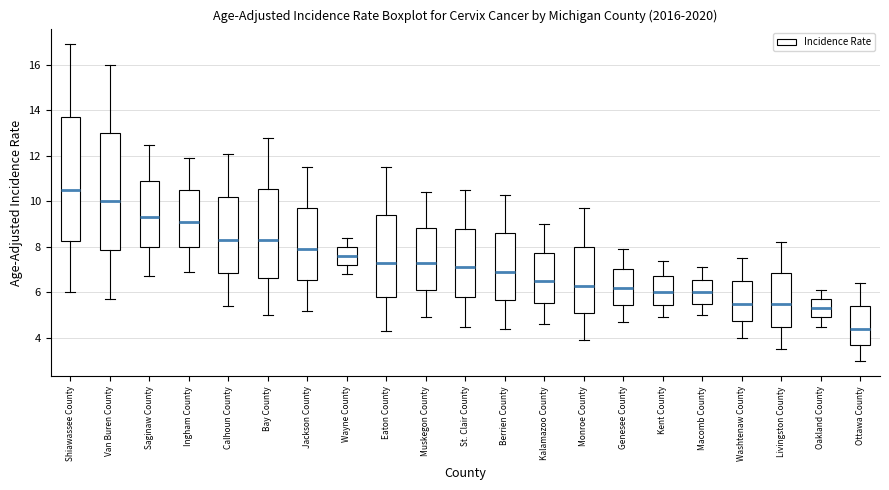

Reading left to right, transcribe this box plot: for each box, give where its median line is, the range the box spans, and where its two whiskers end, as read against the y-axis. The values are not printed on the chart, so give them approximately, as read against the axis.

Shiawassee County: median 10.6, box 8.2 to 13.8, whiskers 6.0 to 17.0
Van Buren County: median 10.0, box 7.8 to 13.0, whiskers 5.8 to 16.0
Saginaw County: median 9.4, box 8.0 to 11.0, whiskers 6.8 to 12.6
Ingham County: median 9.2, box 8.0 to 10.6, whiskers 7.0 to 12.0
Calhoun County: median 8.4, box 6.8 to 10.2, whiskers 5.4 to 12.2
Bay County: median 8.4, box 6.6 to 10.6, whiskers 5.0 to 12.8
Jackson County: median 8.0, box 6.6 to 9.8, whiskers 5.2 to 11.6
Wayne County: median 7.6, box 7.2 to 8.0, whiskers 6.8 to 8.4
Eaton County: median 7.4, box 5.8 to 9.4, whiskers 4.4 to 11.6
Muskegon County: median 7.4, box 6.2 to 8.8, whiskers 5.0 to 10.4
St. Clair County: median 7.2, box 5.8 to 8.8, whiskers 4.6 to 10.6
Berrien County: median 7.0, box 5.6 to 8.6, whiskers 4.4 to 10.4
Kalamazoo County: median 6.6, box 5.6 to 7.8, whiskers 4.6 to 9.0
Monroe County: median 6.4, box 5.2 to 8.0, whiskers 4.0 to 9.8
Genesee County: median 6.2, box 5.4 to 7.0, whiskers 4.8 to 8.0
Kent County: median 6.0, box 5.4 to 6.8, whiskers 5.0 to 7.4
Macomb County: median 6.0, box 5.6 to 6.6, whiskers 5.0 to 7.2
Washtenaw County: median 5.6, box 4.8 to 6.6, whiskers 4.0 to 7.6
Livingston County: median 5.6, box 4.6 to 6.8, whiskers 3.6 to 8.2
Oakland County: median 5.4, box 5.0 to 5.8, whiskers 4.6 to 6.2
Ottawa County: median 4.4, box 3.8 to 5.4, whiskers 3.0 to 6.4